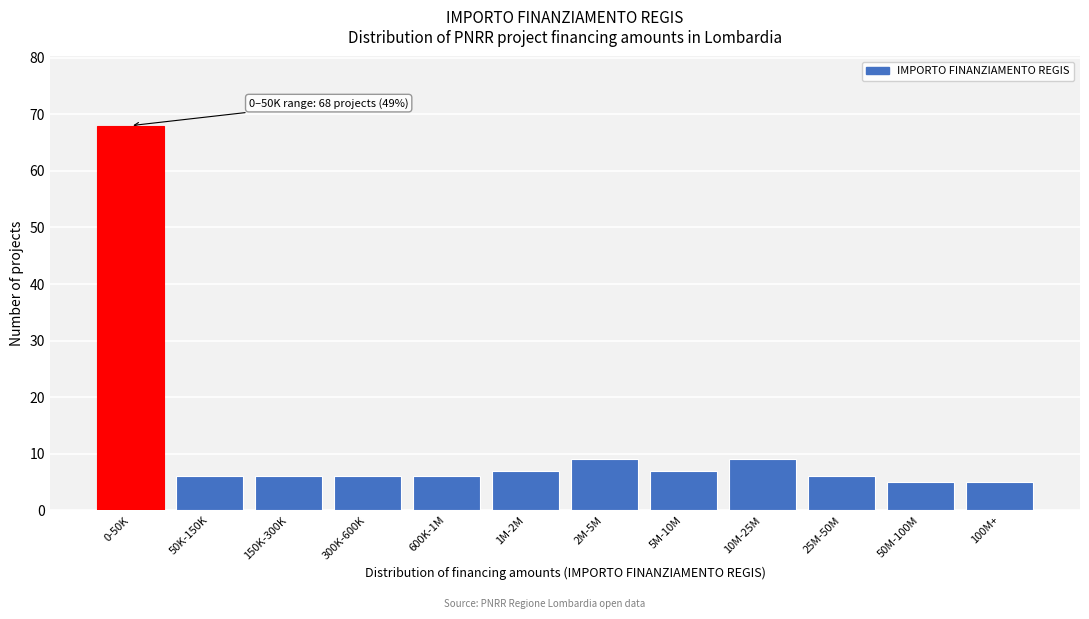

Reading left to right, what are all the values shown in this chart?

68	6	6	6	6	7	9	7	9	6	5	5